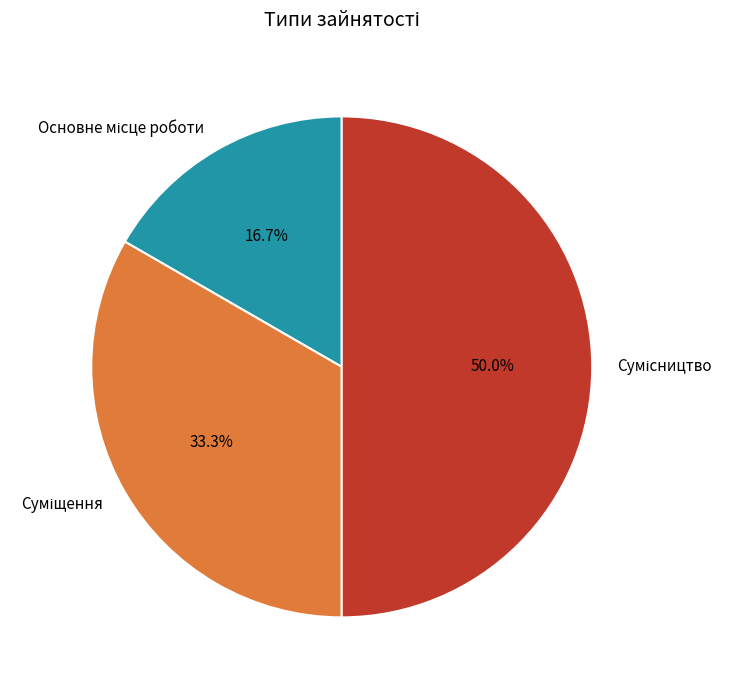

How much of the chart is everything except Сумісництво?

50.0%